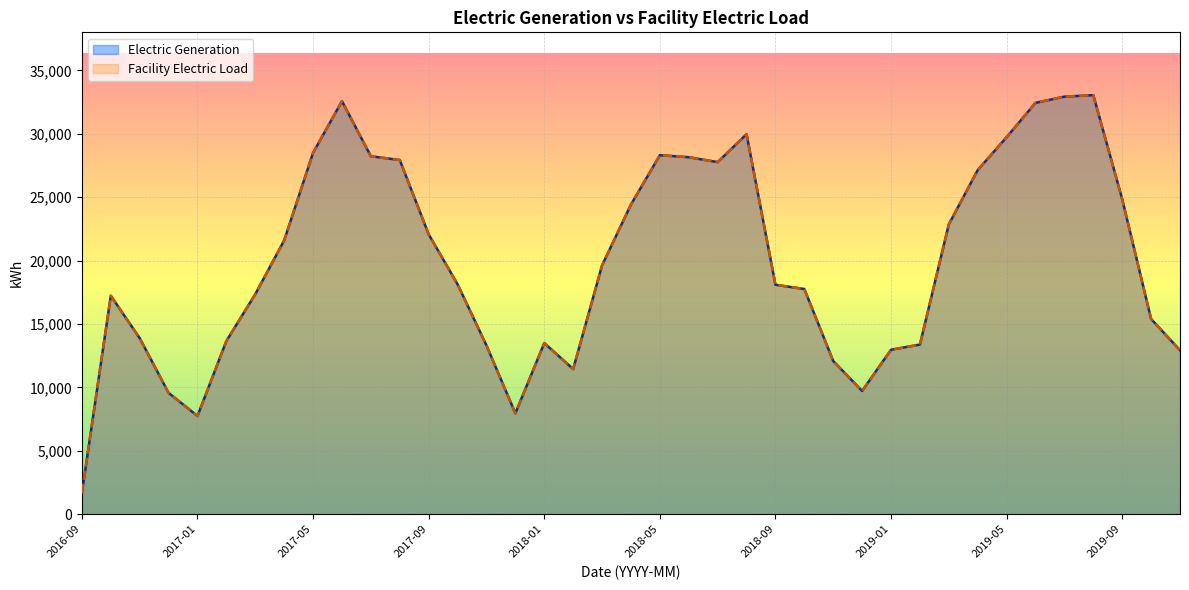

What is the minimum value shown in the chart?

1664.0